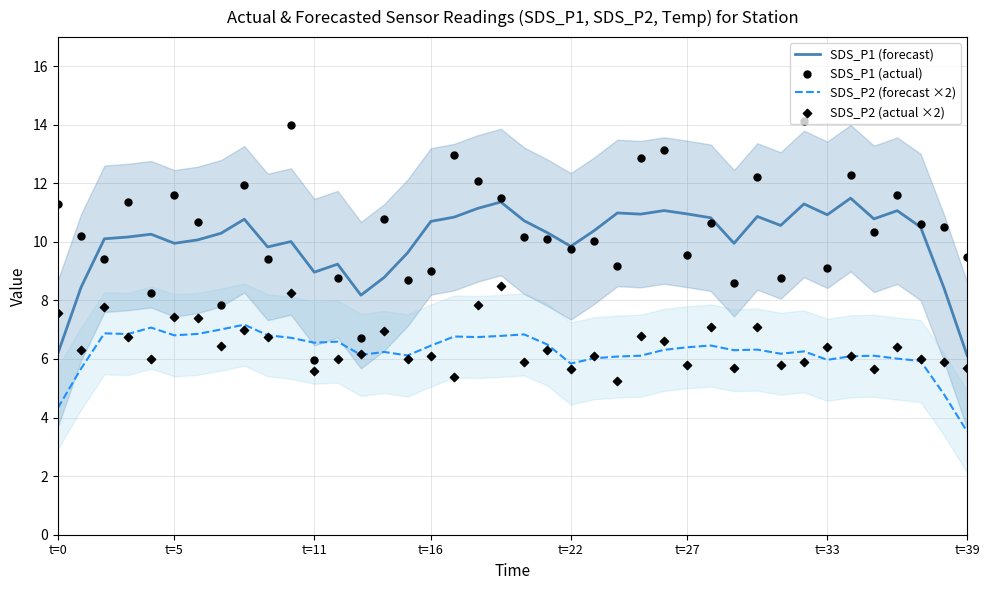

Which series contains the lowest Y value?

SDS_P2 (forecast ×2)